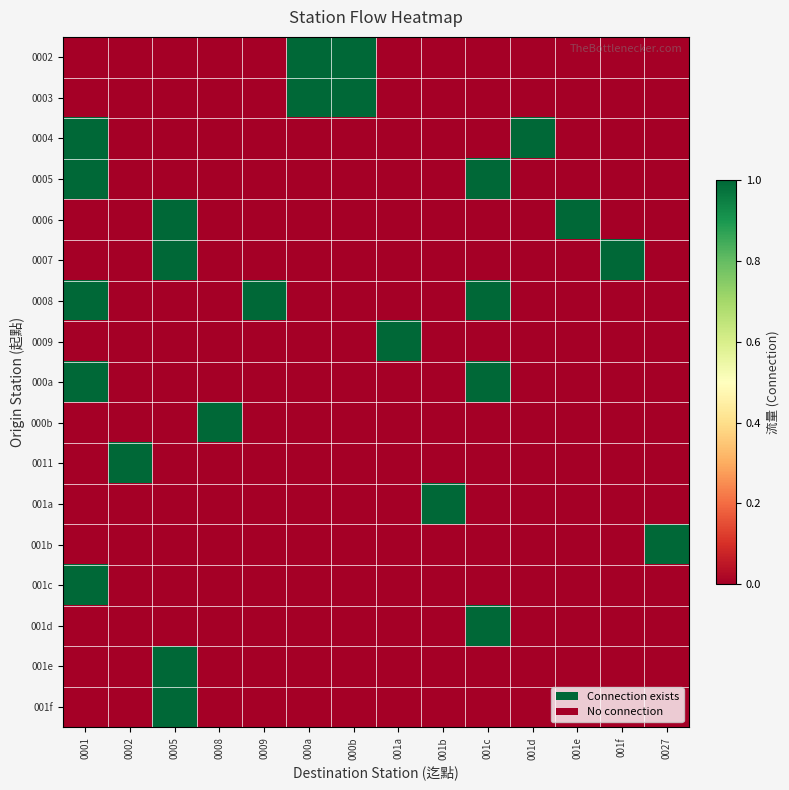

Reading right to left, what are all the values shown in this chart?

0002: 0027=0	001f=0	001e=0	001d=0	001c=0	001b=0	001a=0	000b=1	000a=1	0009=0	0008=0	0005=0	0002=0	0001=0
0003: 0027=0	001f=0	001e=0	001d=0	001c=0	001b=0	001a=0	000b=1	000a=1	0009=0	0008=0	0005=0	0002=0	0001=0
0004: 0027=0	001f=0	001e=0	001d=1	001c=0	001b=0	001a=0	000b=0	000a=0	0009=0	0008=0	0005=0	0002=0	0001=1
0005: 0027=0	001f=0	001e=0	001d=0	001c=1	001b=0	001a=0	000b=0	000a=0	0009=0	0008=0	0005=0	0002=0	0001=1
0006: 0027=0	001f=0	001e=1	001d=0	001c=0	001b=0	001a=0	000b=0	000a=0	0009=0	0008=0	0005=1	0002=0	0001=0
0007: 0027=0	001f=1	001e=0	001d=0	001c=0	001b=0	001a=0	000b=0	000a=0	0009=0	0008=0	0005=1	0002=0	0001=0
0008: 0027=0	001f=0	001e=0	001d=0	001c=1	001b=0	001a=0	000b=0	000a=0	0009=1	0008=0	0005=0	0002=0	0001=1
0009: 0027=0	001f=0	001e=0	001d=0	001c=0	001b=0	001a=1	000b=0	000a=0	0009=0	0008=0	0005=0	0002=0	0001=0
000a: 0027=0	001f=0	001e=0	001d=0	001c=1	001b=0	001a=0	000b=0	000a=0	0009=0	0008=0	0005=0	0002=0	0001=1
000b: 0027=0	001f=0	001e=0	001d=0	001c=0	001b=0	001a=0	000b=0	000a=0	0009=0	0008=1	0005=0	0002=0	0001=0
0011: 0027=0	001f=0	001e=0	001d=0	001c=0	001b=0	001a=0	000b=0	000a=0	0009=0	0008=0	0005=0	0002=1	0001=0
001a: 0027=0	001f=0	001e=0	001d=0	001c=0	001b=1	001a=0	000b=0	000a=0	0009=0	0008=0	0005=0	0002=0	0001=0
001b: 0027=1	001f=0	001e=0	001d=0	001c=0	001b=0	001a=0	000b=0	000a=0	0009=0	0008=0	0005=0	0002=0	0001=0
001c: 0027=0	001f=0	001e=0	001d=0	001c=0	001b=0	001a=0	000b=0	000a=0	0009=0	0008=0	0005=0	0002=0	0001=1
001d: 0027=0	001f=0	001e=0	001d=0	001c=1	001b=0	001a=0	000b=0	000a=0	0009=0	0008=0	0005=0	0002=0	0001=0
001e: 0027=0	001f=0	001e=0	001d=0	001c=0	001b=0	001a=0	000b=0	000a=0	0009=0	0008=0	0005=1	0002=0	0001=0
001f: 0027=0	001f=0	001e=0	001d=0	001c=0	001b=0	001a=0	000b=0	000a=0	0009=0	0008=0	0005=1	0002=0	0001=0